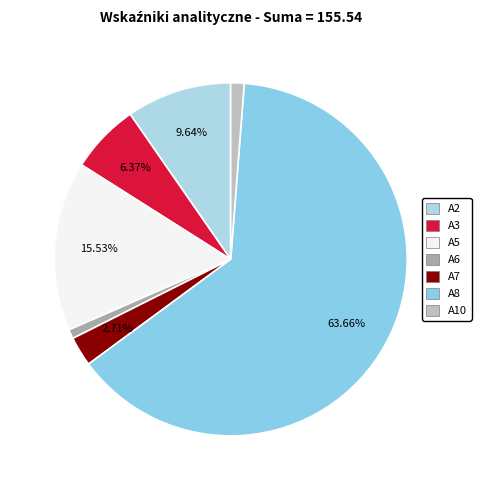

How many segments does this pie chart have?

7